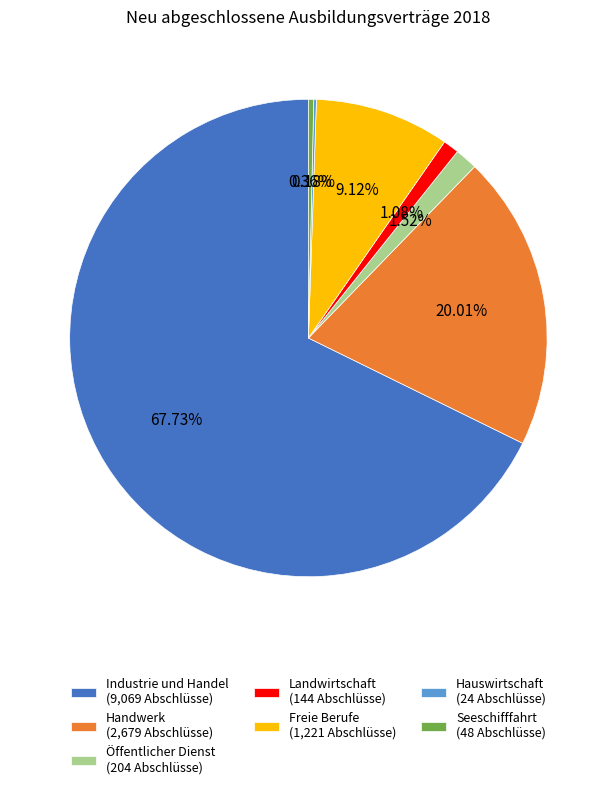

What is the ratio of the value at Handwerk (2,679 Abschlüsse) to the value at Seeschifffahrt (48 Abschlüsse)?

55.8